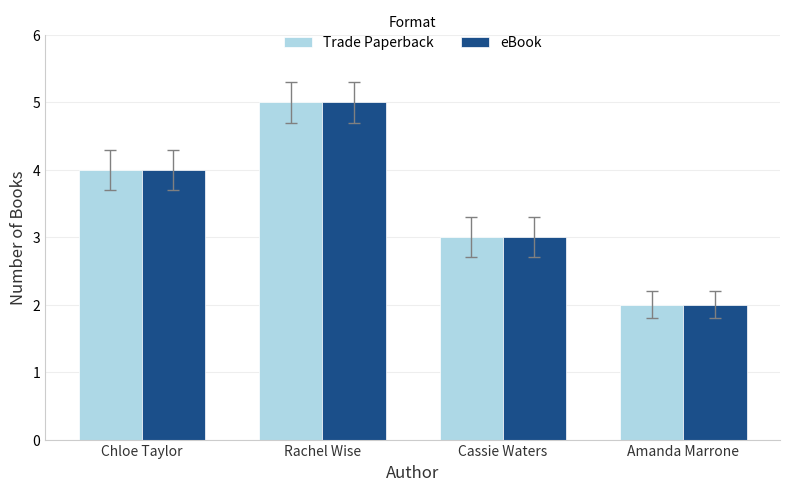

How many bars are there in total?

8